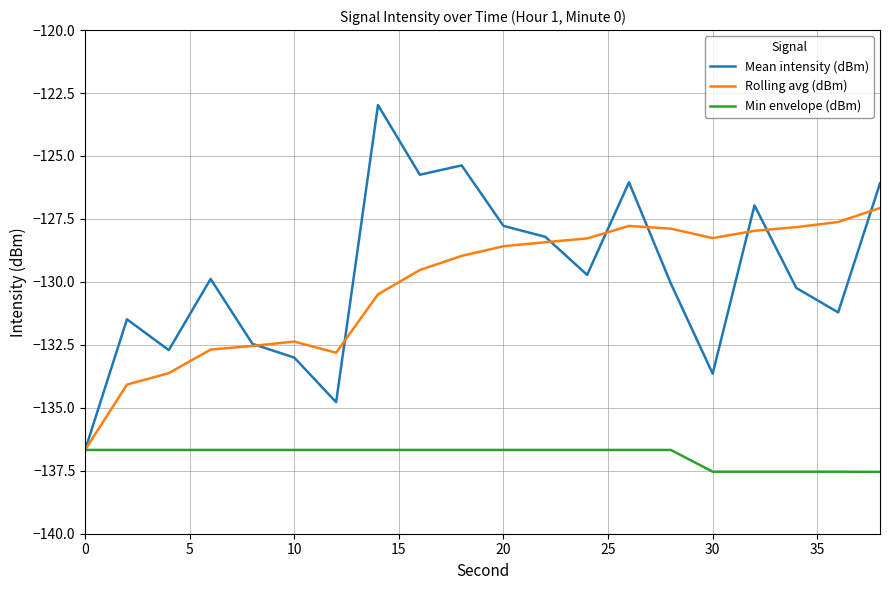

Which series has the widest spread of values?

Mean intensity (dBm)